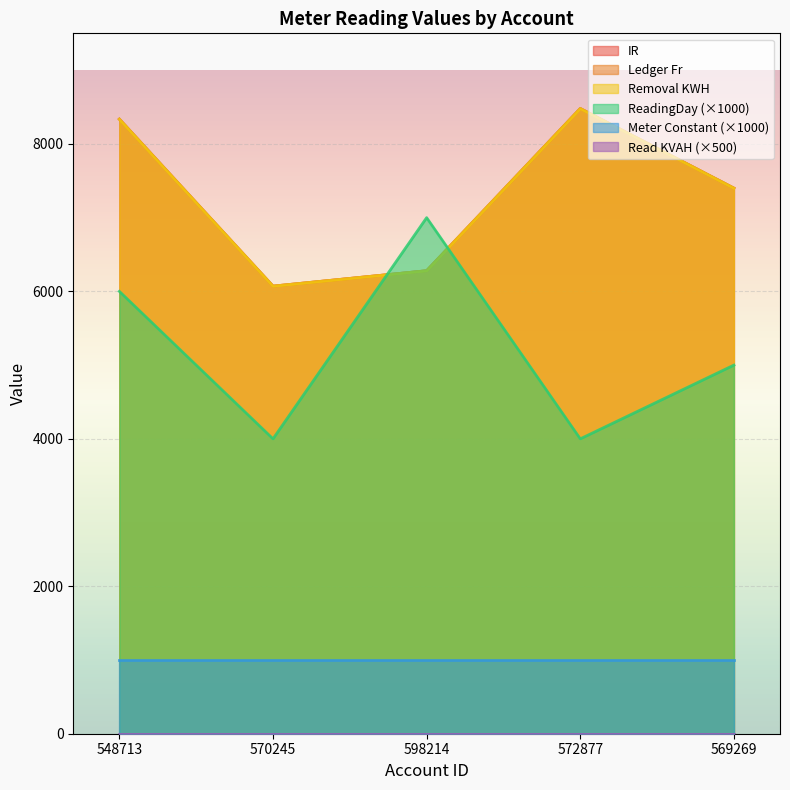

Is it true that IR equals 11609 at 569269?

False